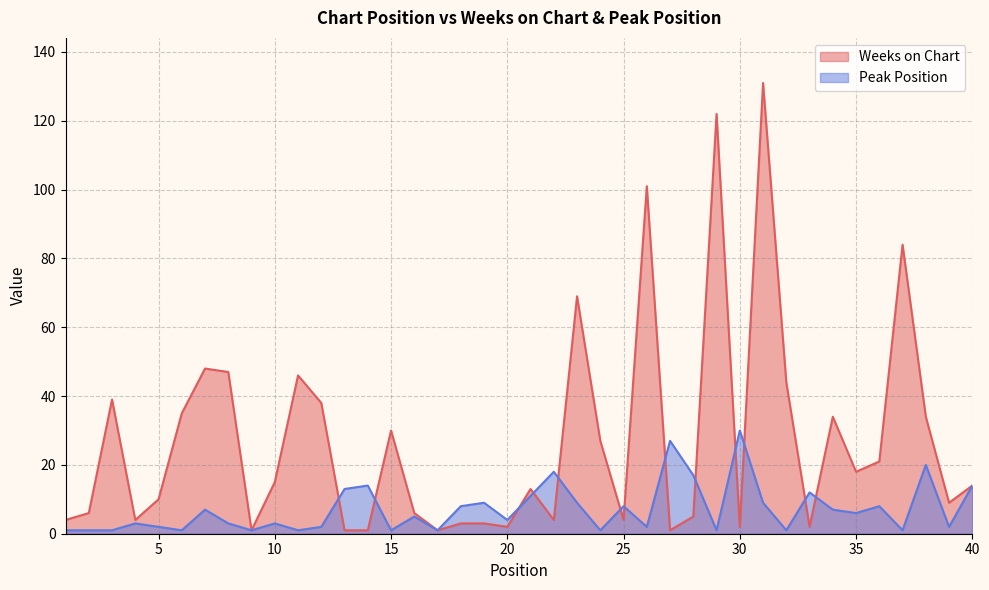

What is the average value of the Peak Position series?

7